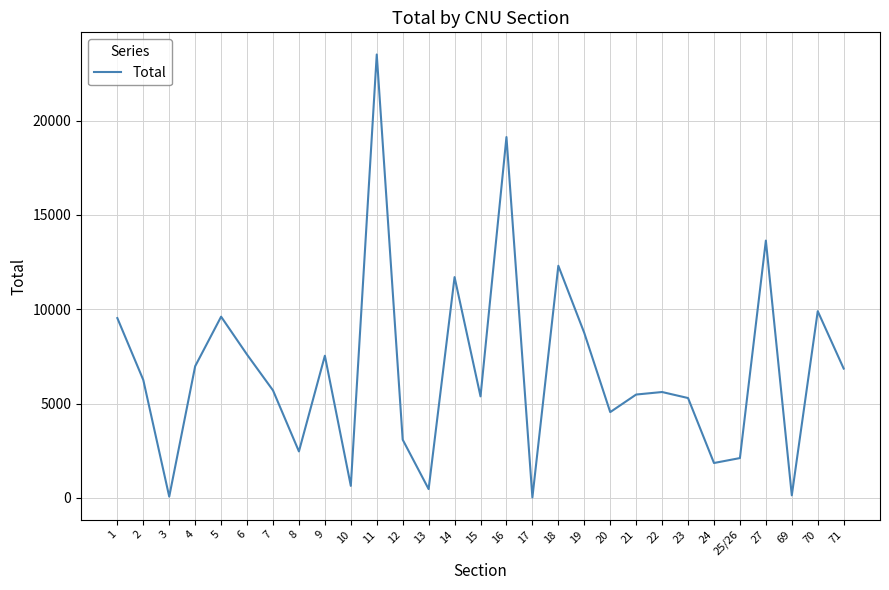

At which label is the value closest to 11765?

14